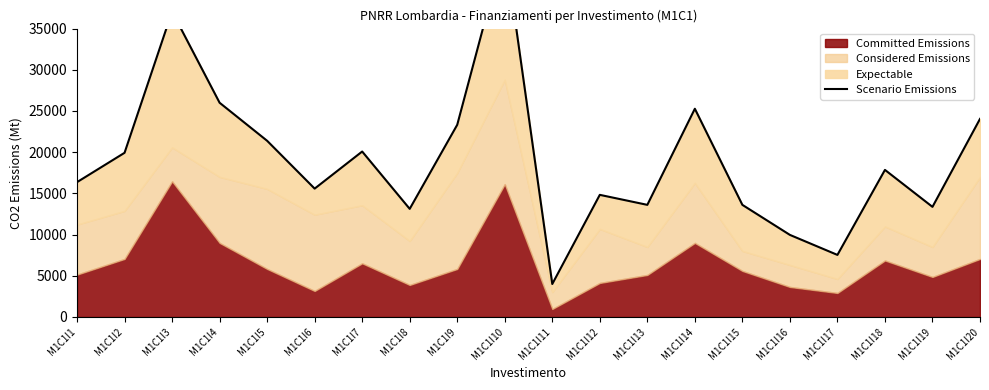

Where is the first local maximum?

M1C1I3